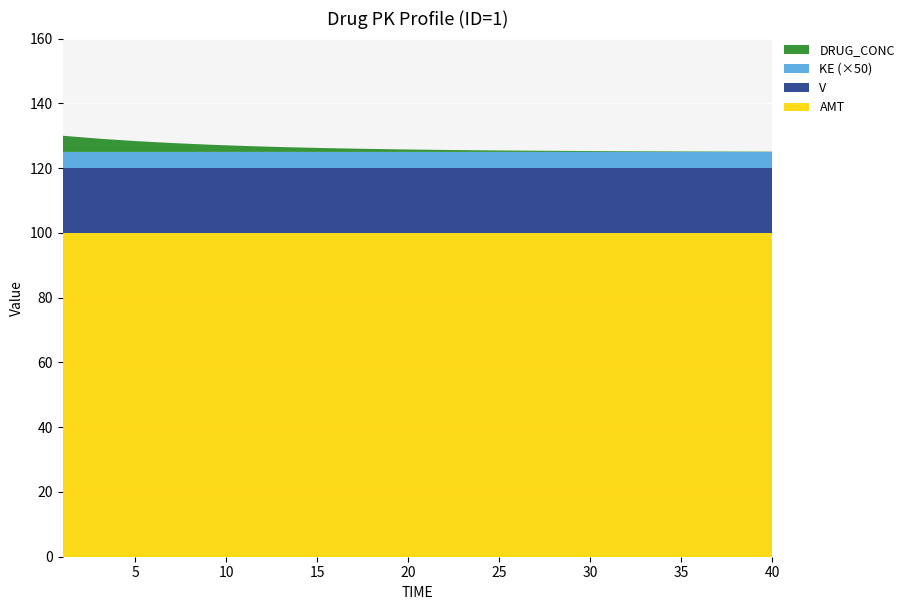

Reading left to right, list all the values displayed in this chart.

DRUG_CONC: 5.0	4.1	3.3	2.7	2.2	1.8	1.5	1.2	1.0	0.8	0.6	0.5	0.4	0.3	0.3	0.2	0.2	0.2	0.1	0.1
KE: 0.1	0.1	0.1	0.1	0.1	0.1	0.1	0.1	0.1	0.1	0.1	0.1	0.1	0.1	0.1	0.1	0.1	0.1	0.1	0.1
V: 20.0	20.0	20.0	20.0	20.0	20.0	20.0	20.0	20.0	20.0	20.0	20.0	20.0	20.0	20.0	20.0	20.0	20.0	20.0	20.0
AMT: 100.0	100.0	100.0	100.0	100.0	100.0	100.0	100.0	100.0	100.0	100.0	100.0	100.0	100.0	100.0	100.0	100.0	100.0	100.0	100.0